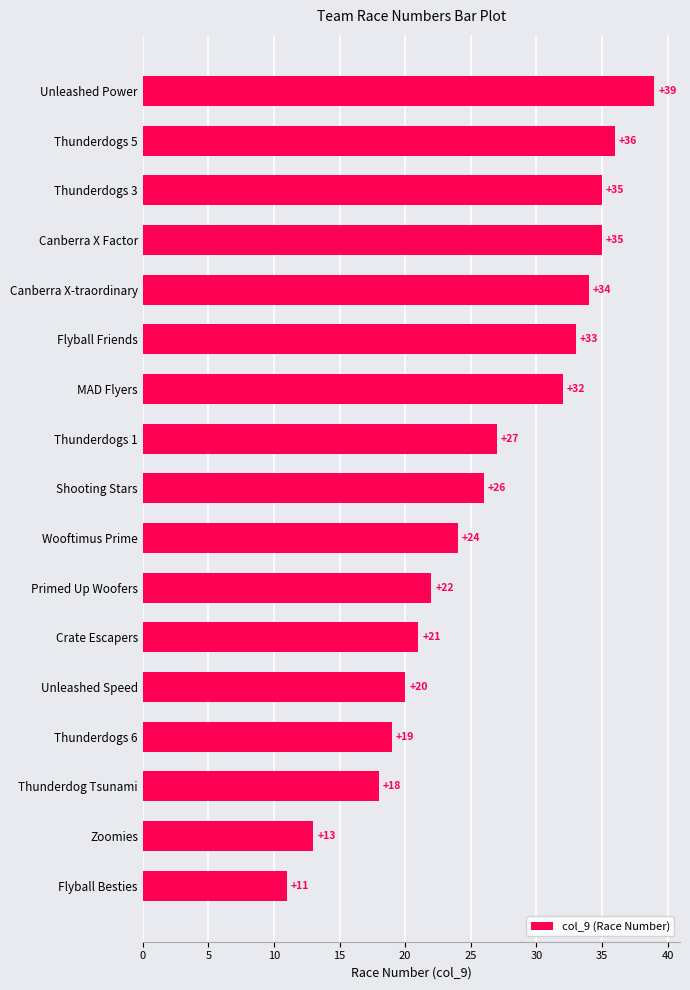

Are the bars horizontal?

Yes